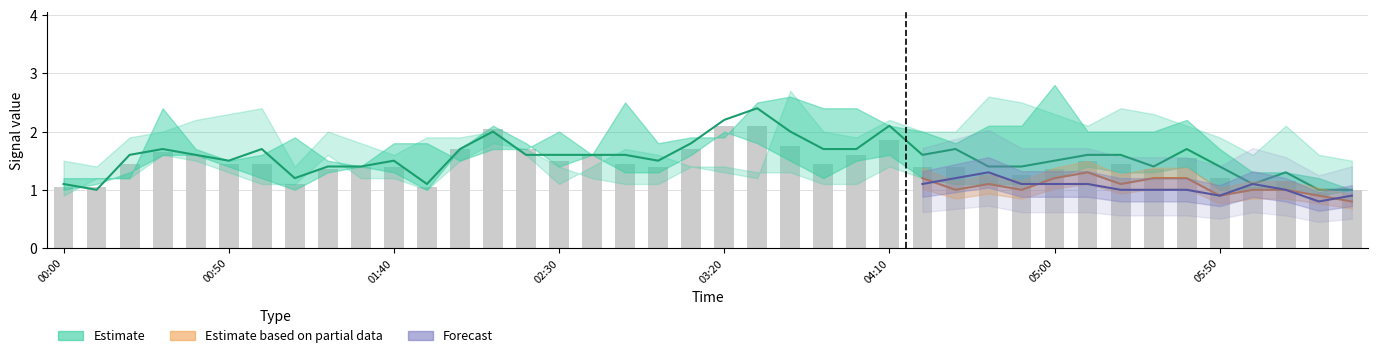

What is the label of the 19th bar from the right?

2002/01/29 03:30